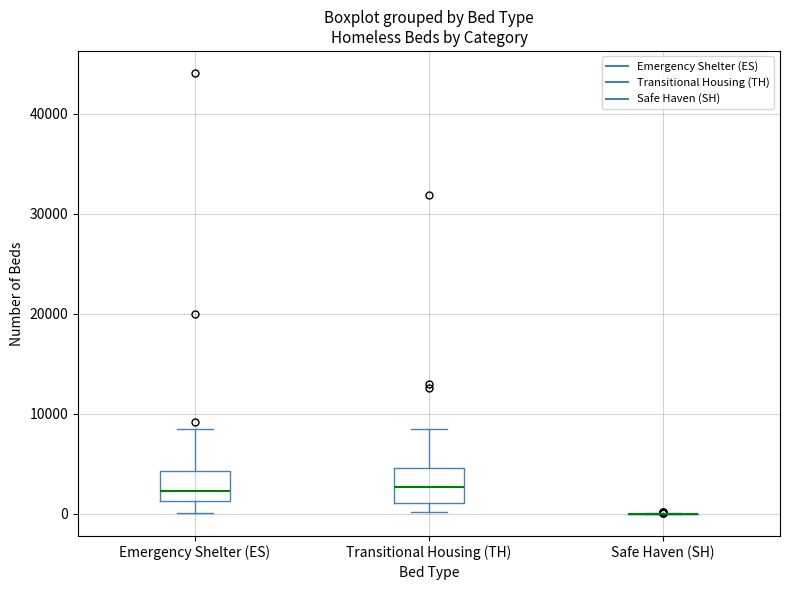

Where does the upper whisker of the box for Transitional Housing (TH) end on the y-axis? The values are not printed on the chart, so give them approximately, as read against the axis.

8000